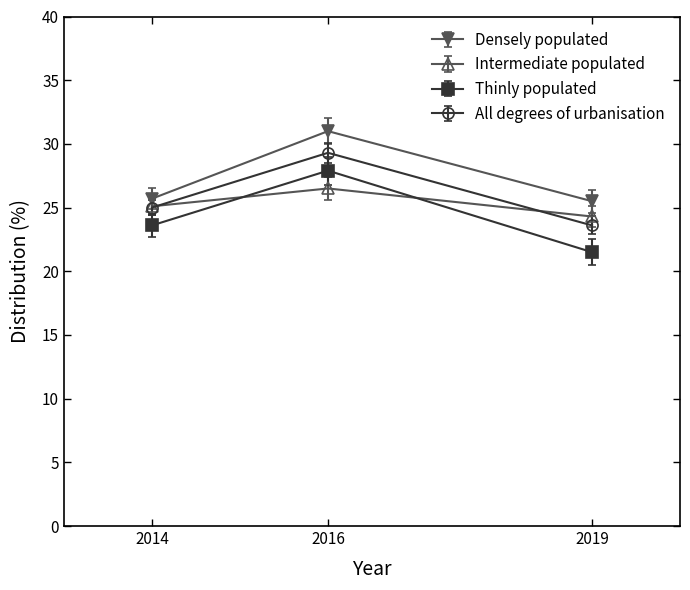

What are all the series names shown in the legend?

Densely populated, Intermediate populated, Thinly populated, All degrees of urbanisation